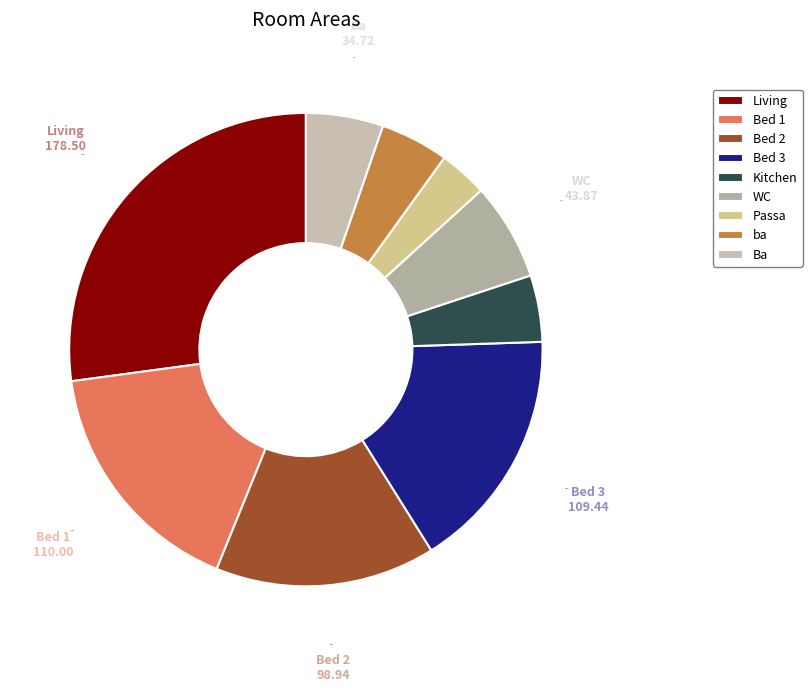

Which slice is the smallest?

Passa